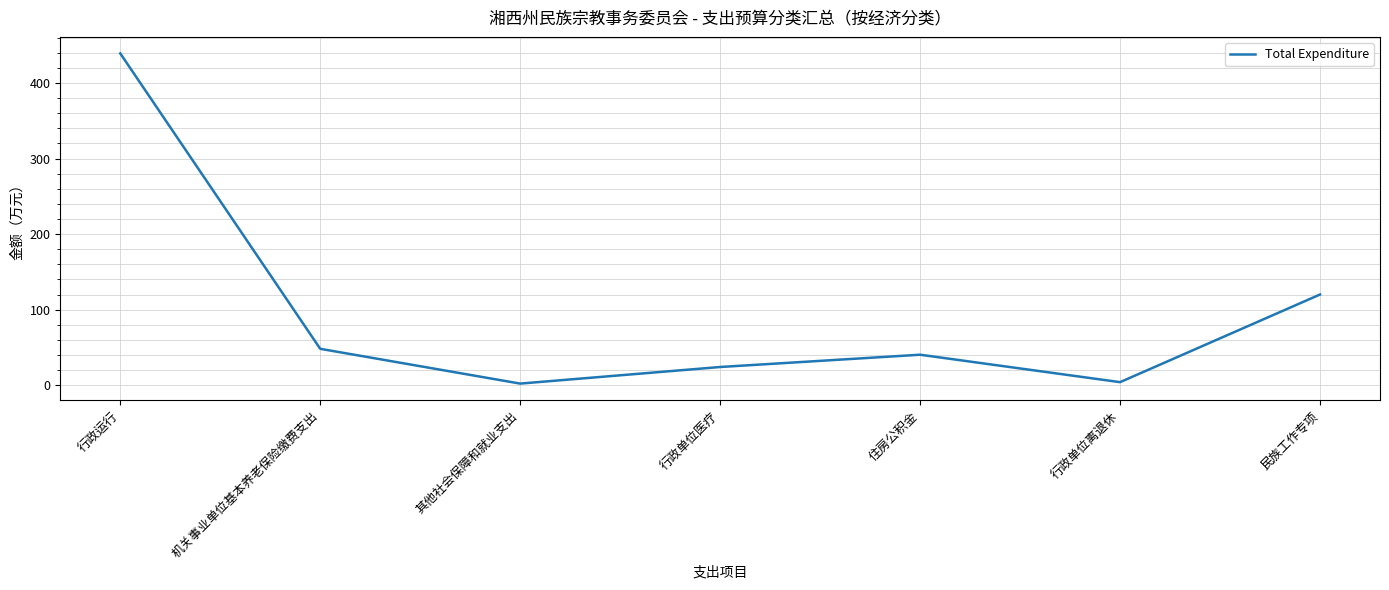

At which label is the value closest to 220?

民族工作专项